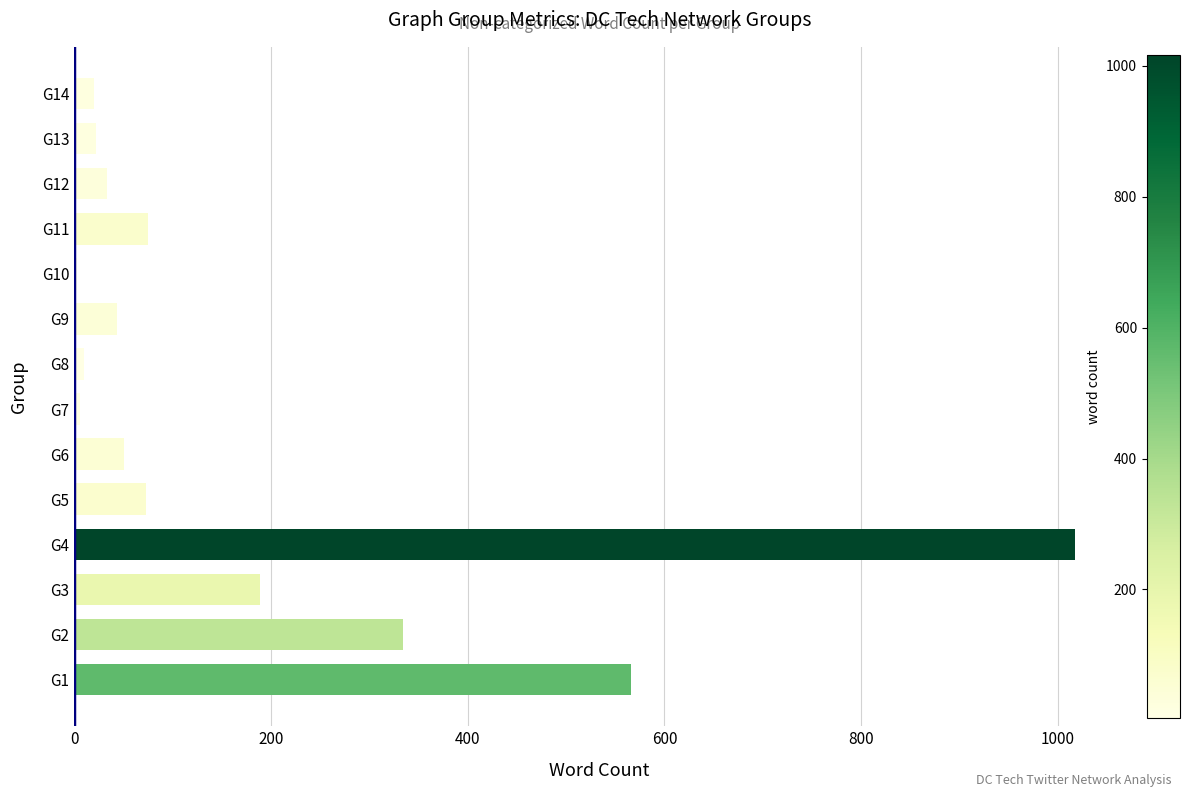

How many distinct data groups are displayed?

1